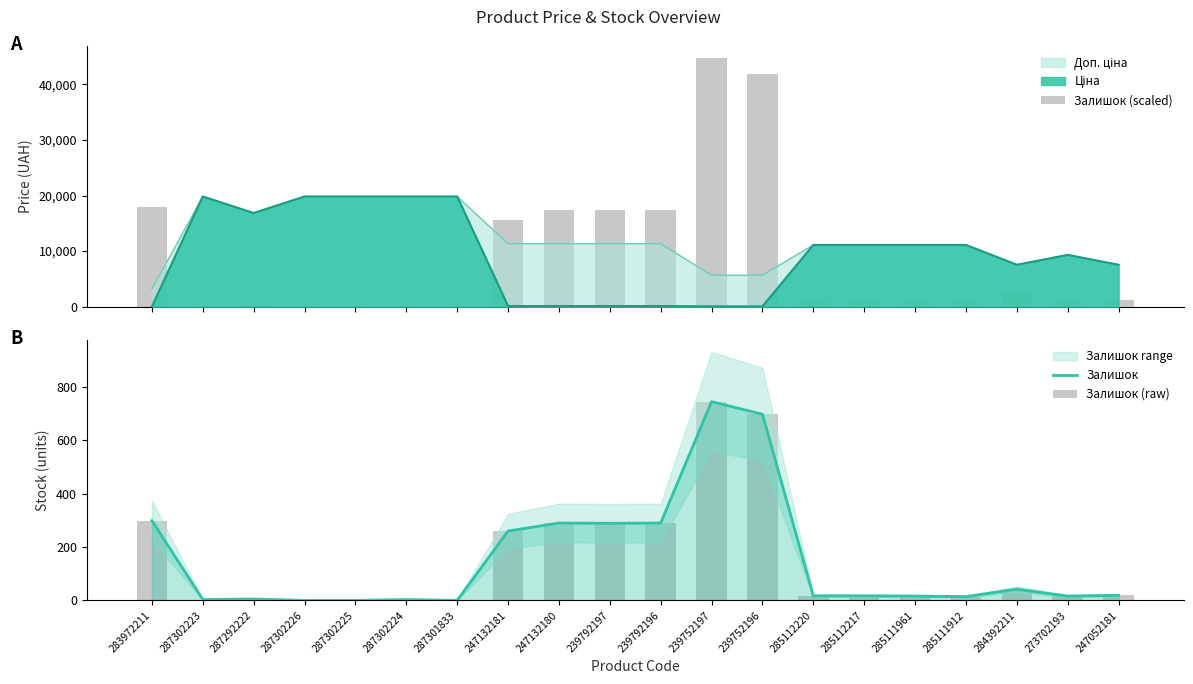

Which has a higher value, 247052181 or 283972211?

283972211